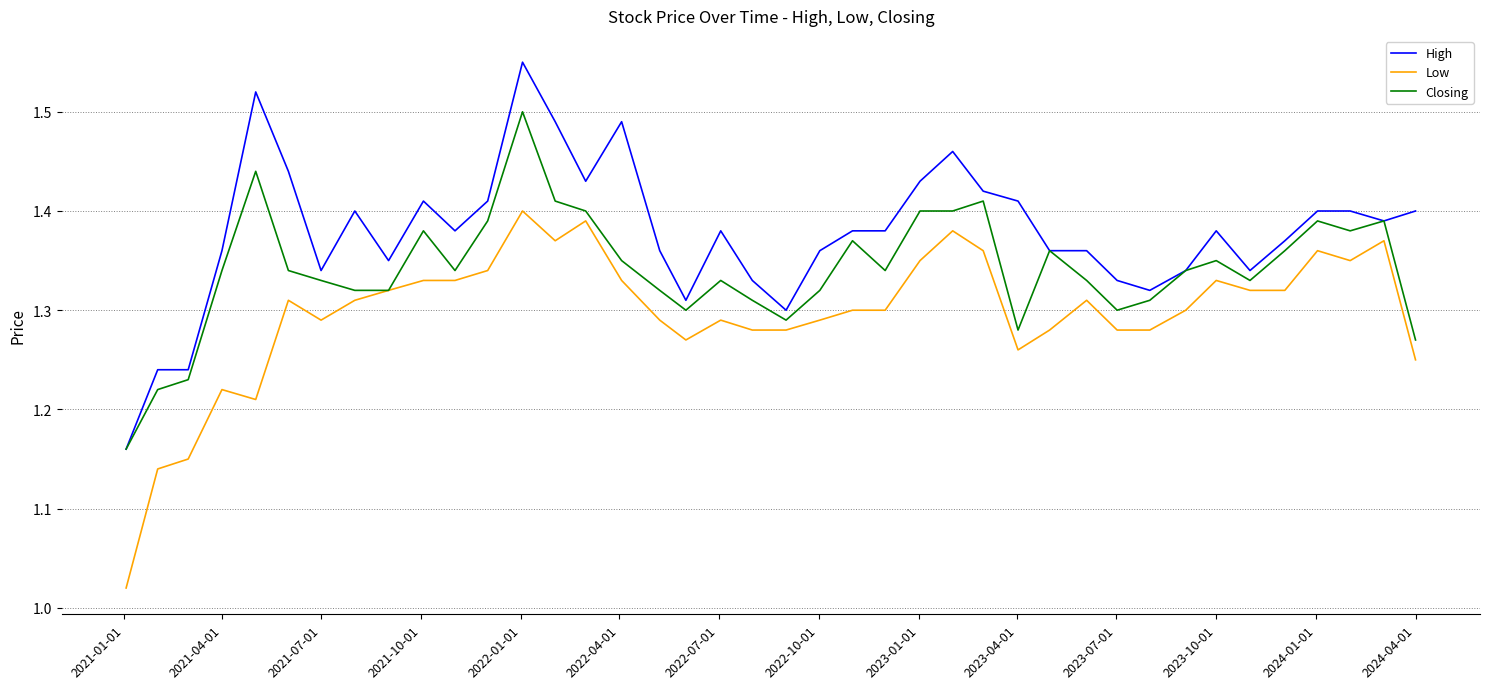

Which series has the largest total across all categories?

High